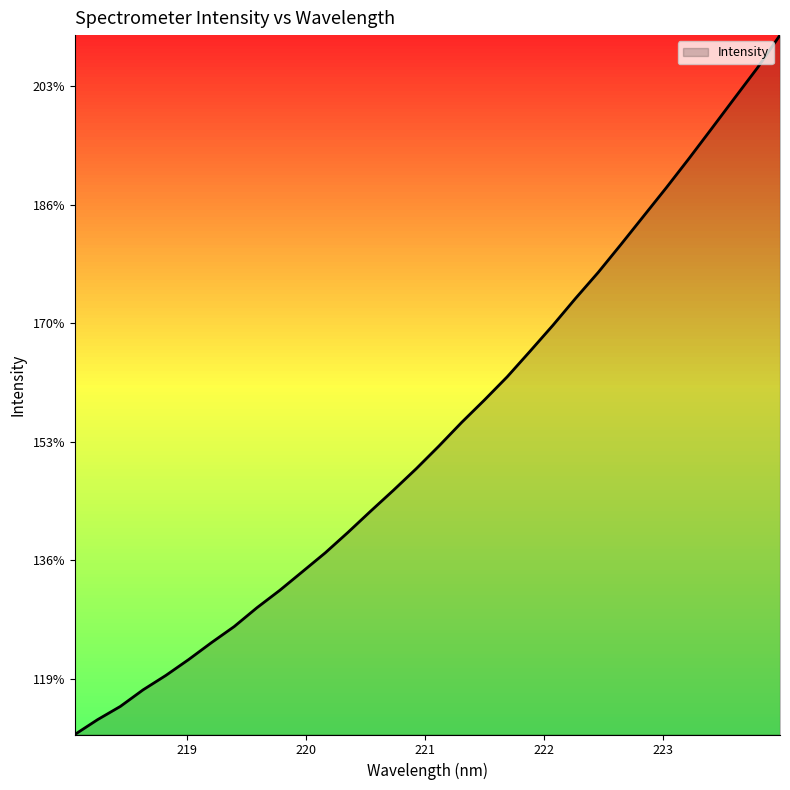

Does the chart display data point markers on the line(s)?

No